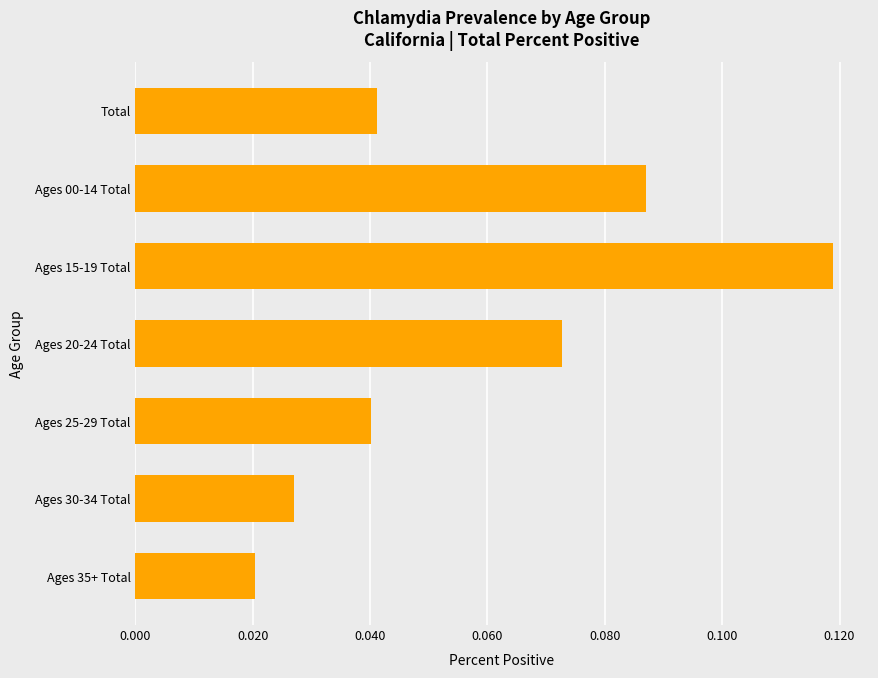

What is the sum of all values?

0.4